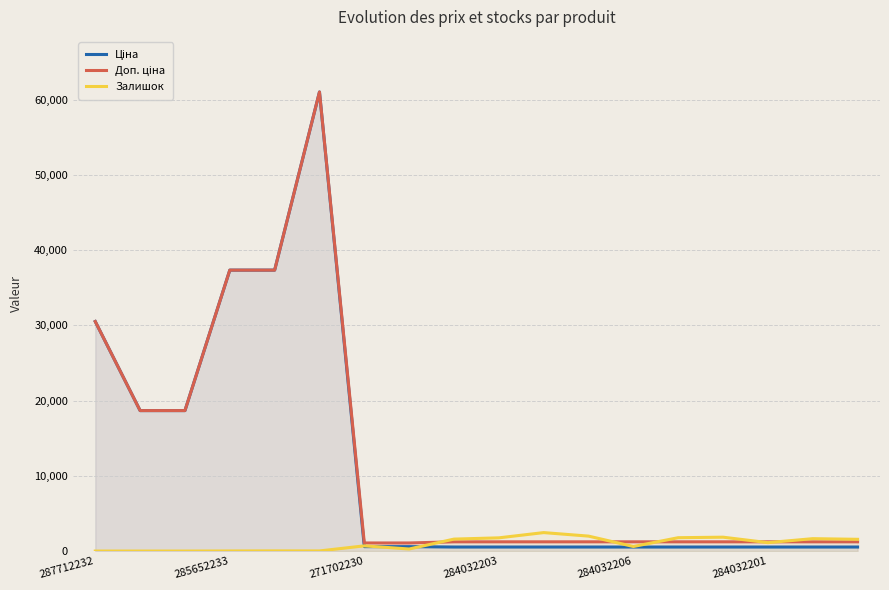

What is the value of the Залишок point at the 10th from the left?

1756.0